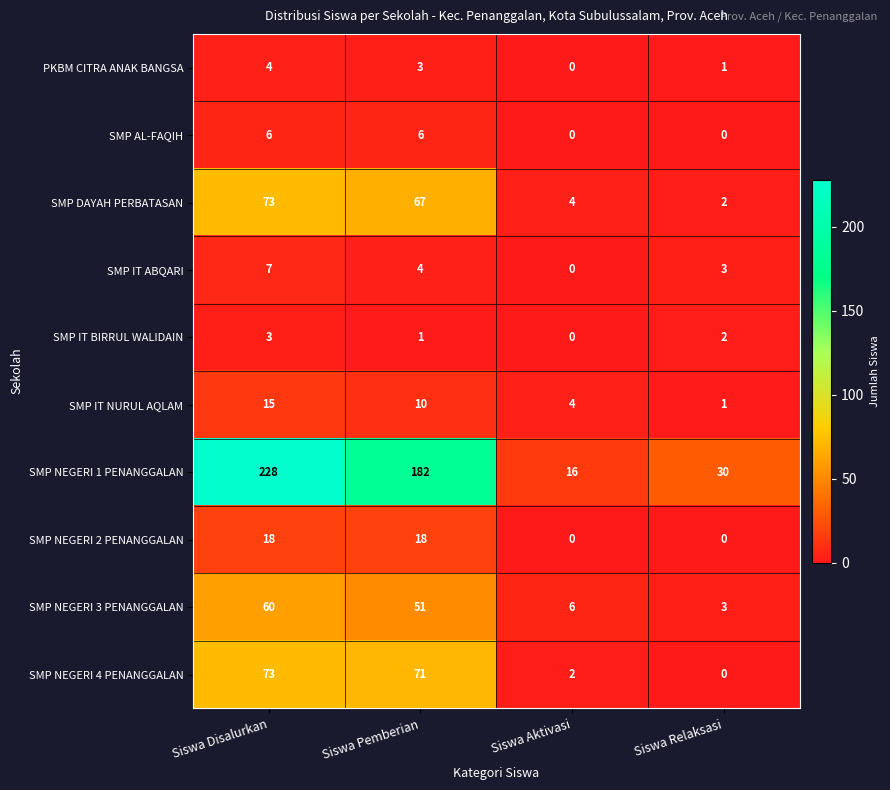

True or false: SMP NEGERI 2 PENANGGALAN has a value of 8 at Siswa Relaksasi.

False